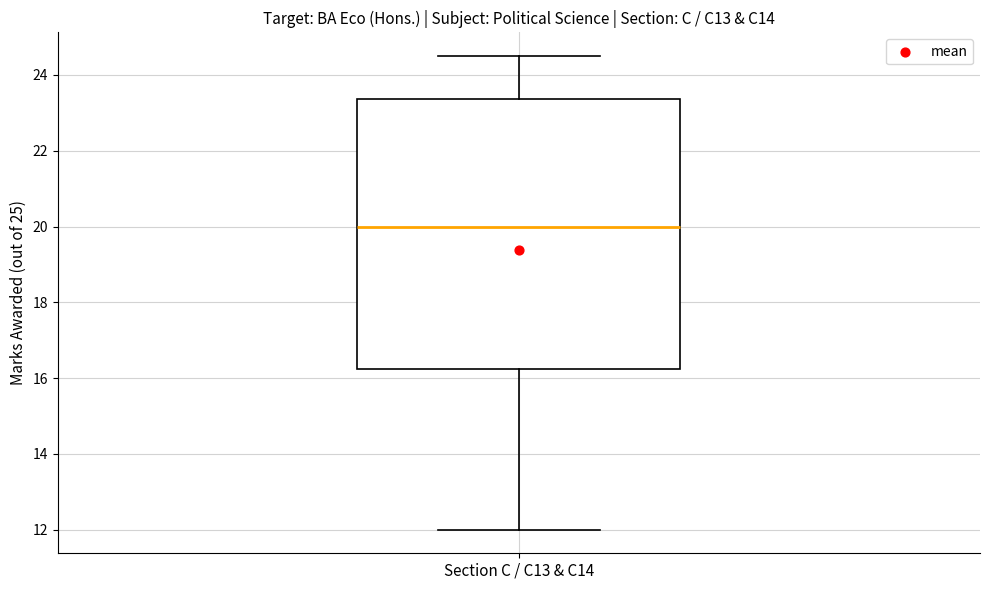

Transcribe this box plot: give where the median line is, the range the box spans, and where the two whiskers end, as read against the y-axis. The values are not printed on the chart, so give them approximately, as read against the axis.

median 20.0, box 16.2 to 23.4, whiskers 12.0 to 24.6